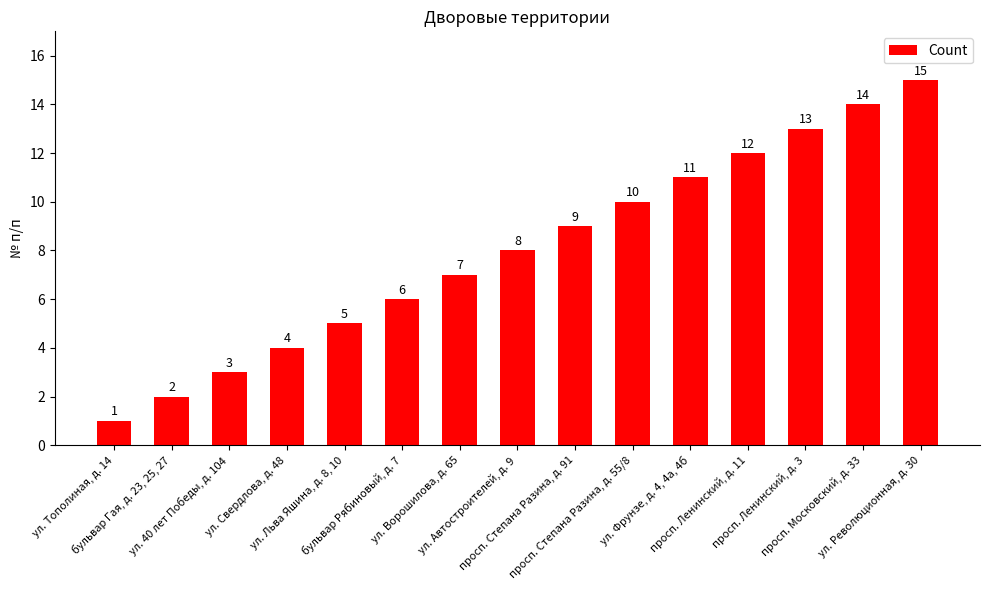

What is the value of the 1st bar from the left?

1